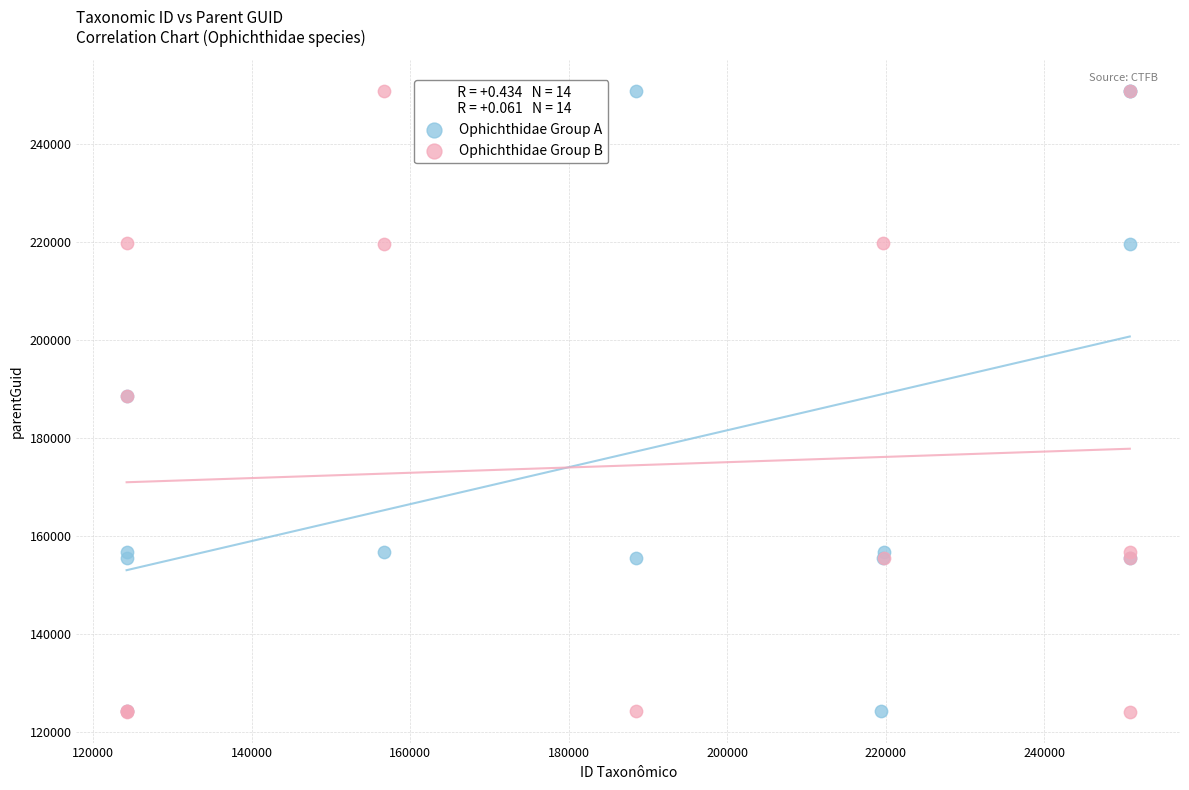

What are all the series names shown in the legend?

Ophichthidae Group A, Ophichthidae Group B